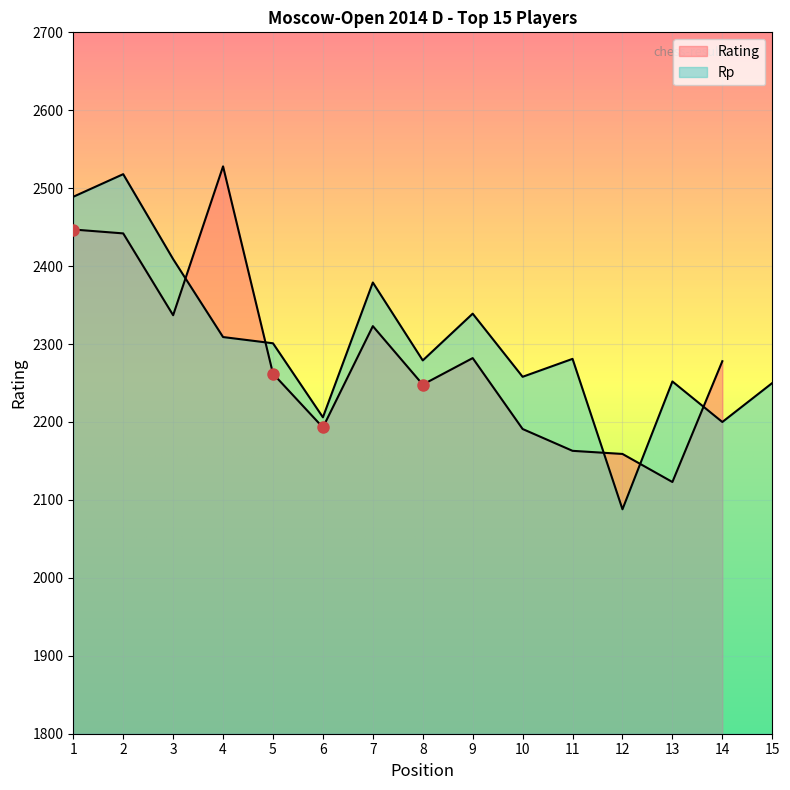

What is the sum of all values?

34558